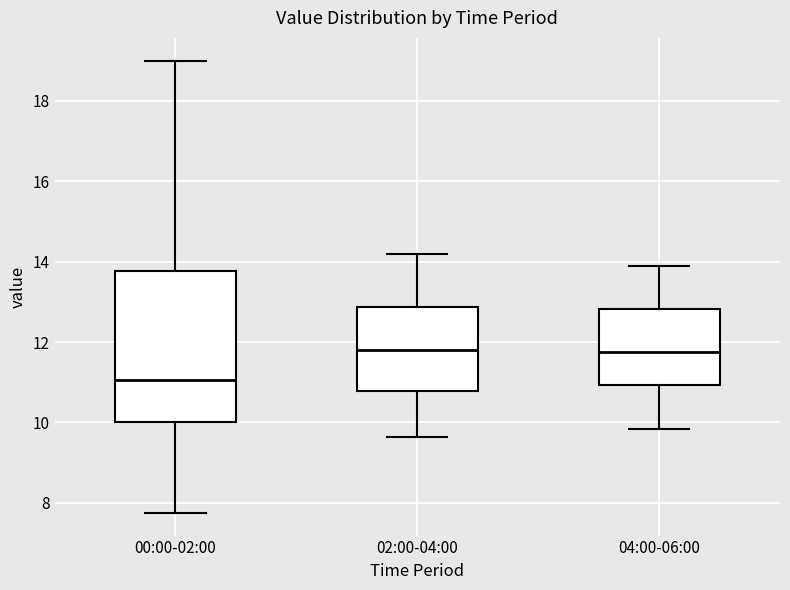

Reading left to right, transcribe this box plot: for each box, give where its median line is, the range the box spans, and where its two whiskers end, as read against the y-axis. The values are not printed on the chart, so give them approximately, as read against the axis.

00:00-02:00: median 11.0, box 10.0 to 13.8, whiskers 7.8 to 19.0
02:00-04:00: median 11.8, box 10.8 to 12.8, whiskers 9.6 to 14.2
04:00-06:00: median 11.8, box 11.0 to 12.8, whiskers 9.8 to 14.0